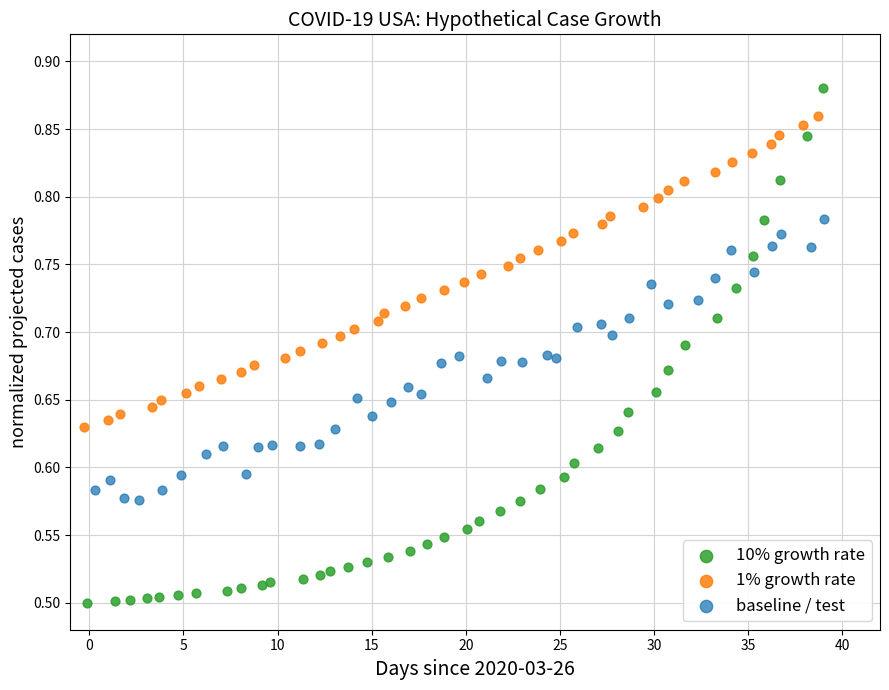

Which series contains the highest Y value?

10% growth rate